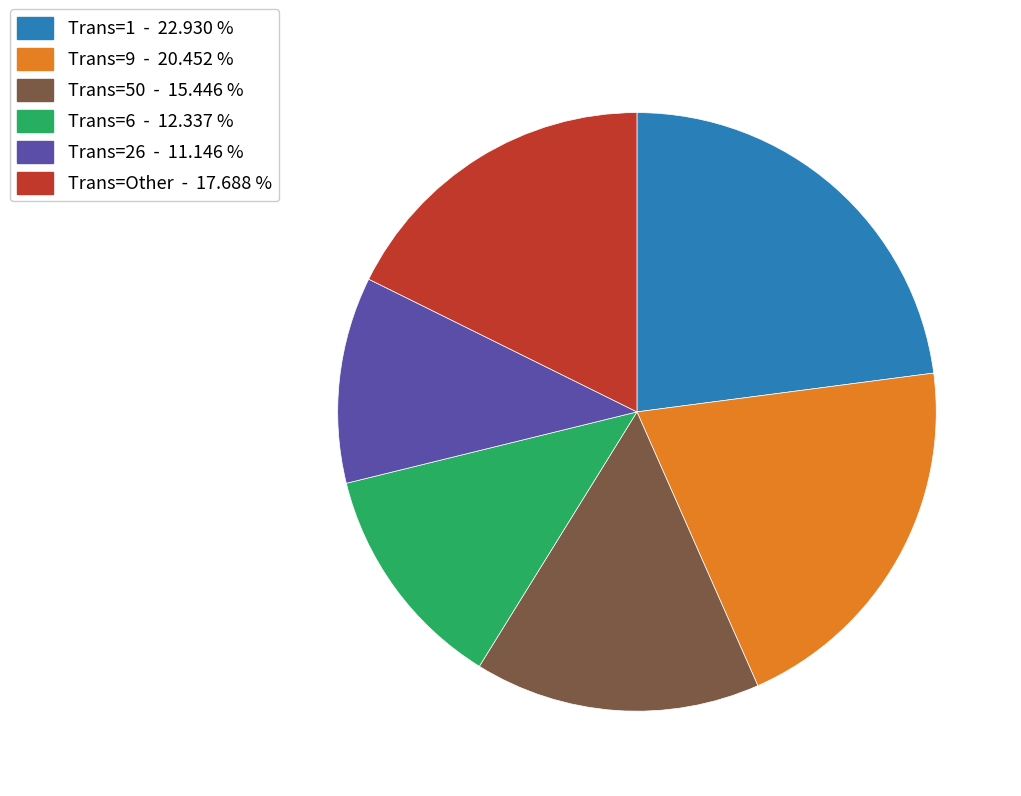

Rank the categories by value from highest to lowest.

Trans=1 - 22.930 %, Trans=9 - 20.452 %, Trans=Other - 17.688 %, Trans=50 - 15.446 %, Trans=6 - 12.337 %, Trans=26 - 11.146 %